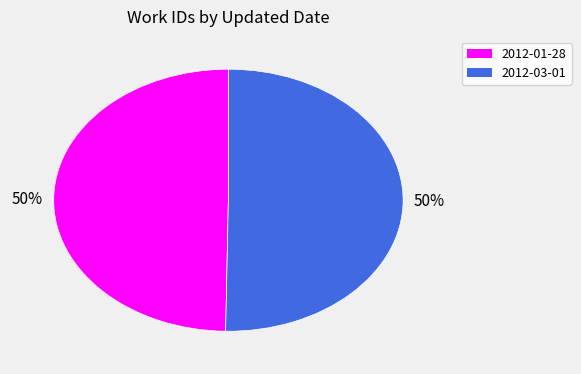

To the nearest percent, what portion does 2012-01-28 represent?

50%